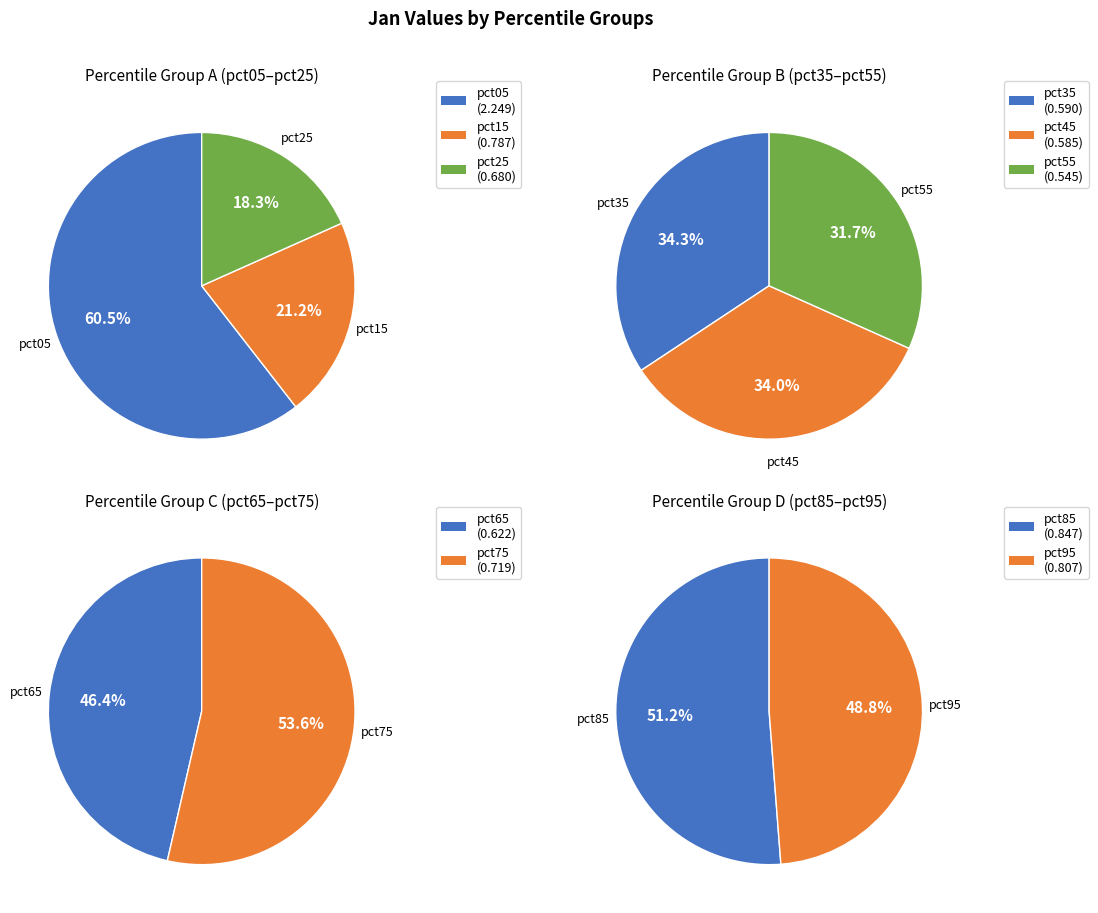

Which category has the smallest portion of the pie?

pct55